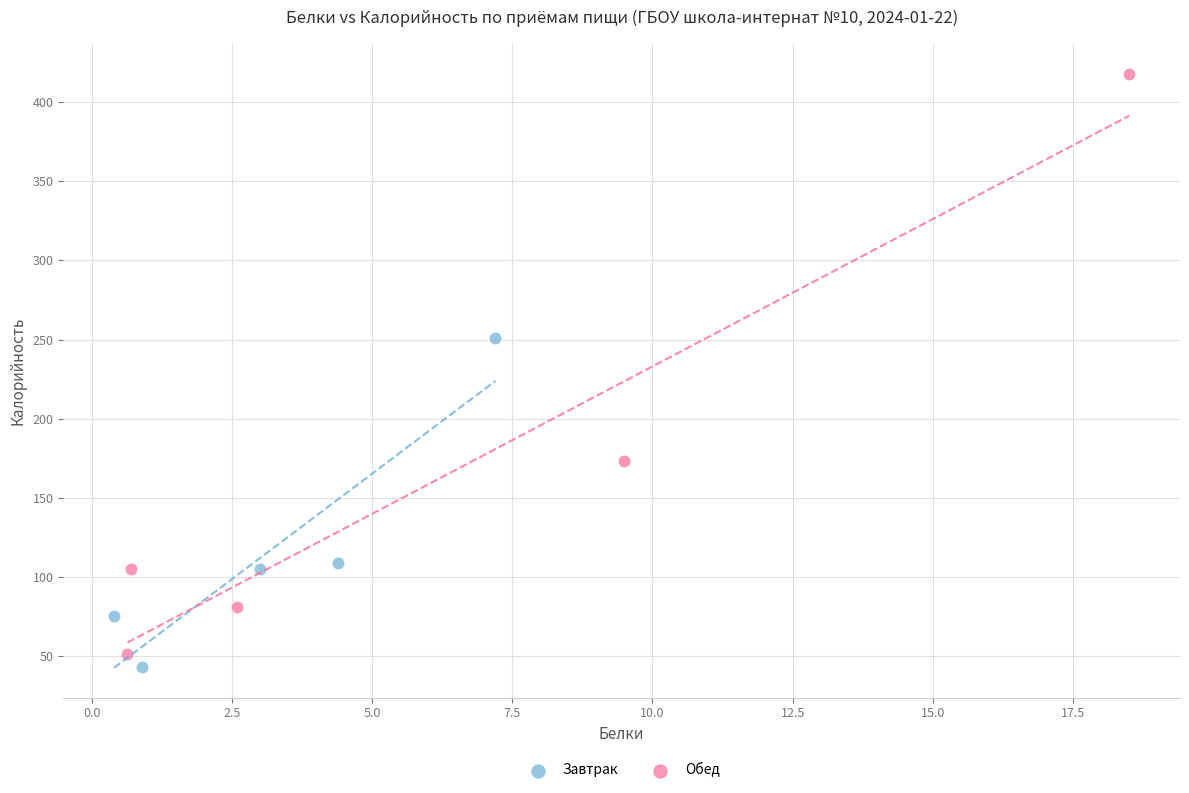

Which series contains the highest Y value?

Обед